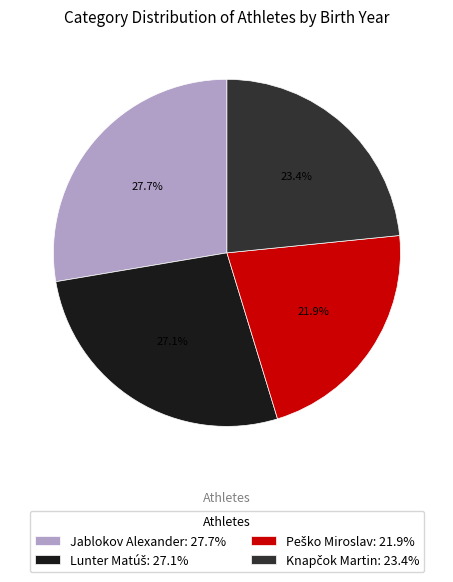

How many slices are in this pie chart?

4